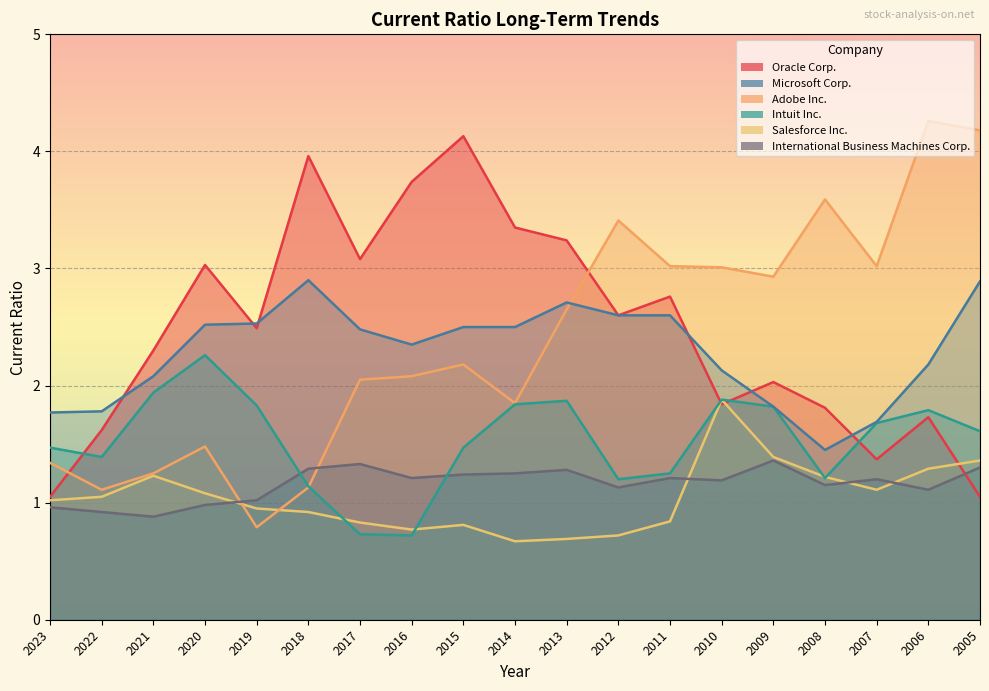

What is the average value of the Salesforce Inc. series?

1.0